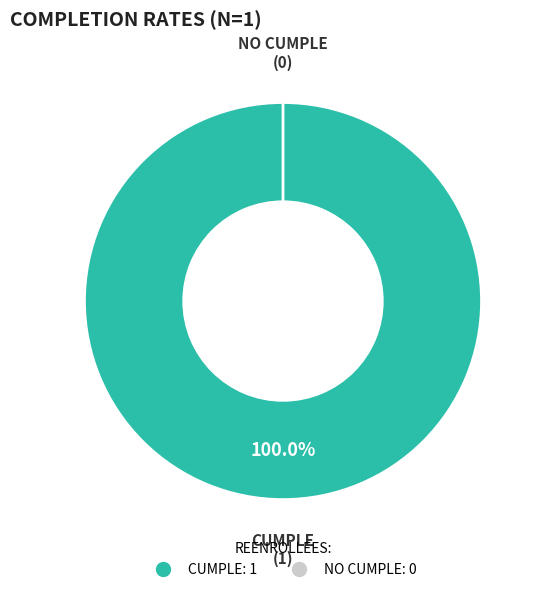

Between NO CUMPLE and CUMPLE, which is larger?

CUMPLE